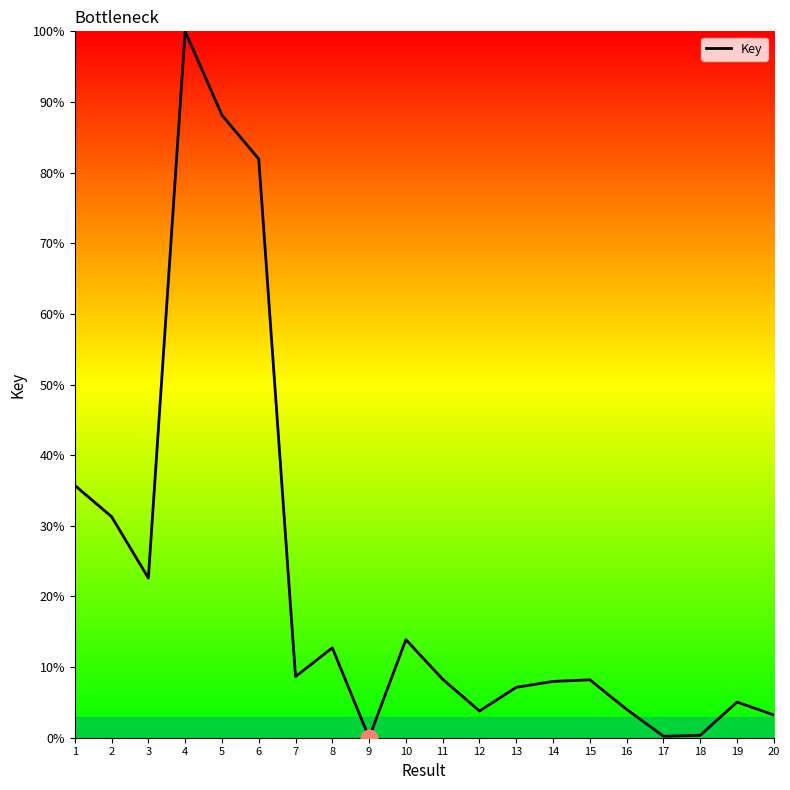

Is this an area chart (filled region under the line)?

No